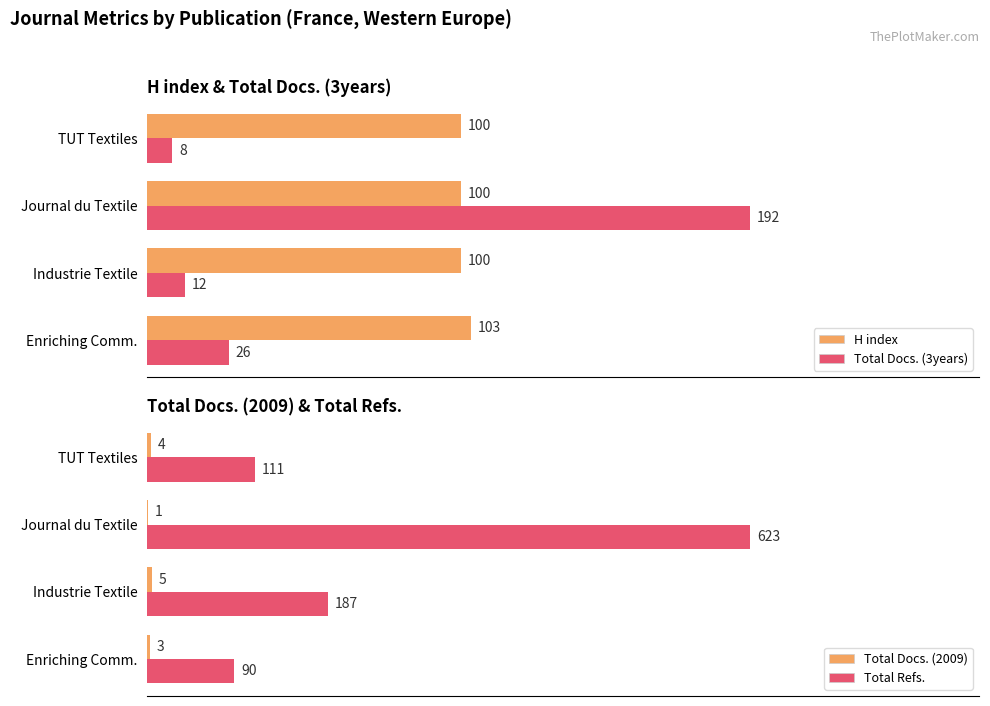

At which label does Total Docs. (3years) reach its peak?

Journal du Textile